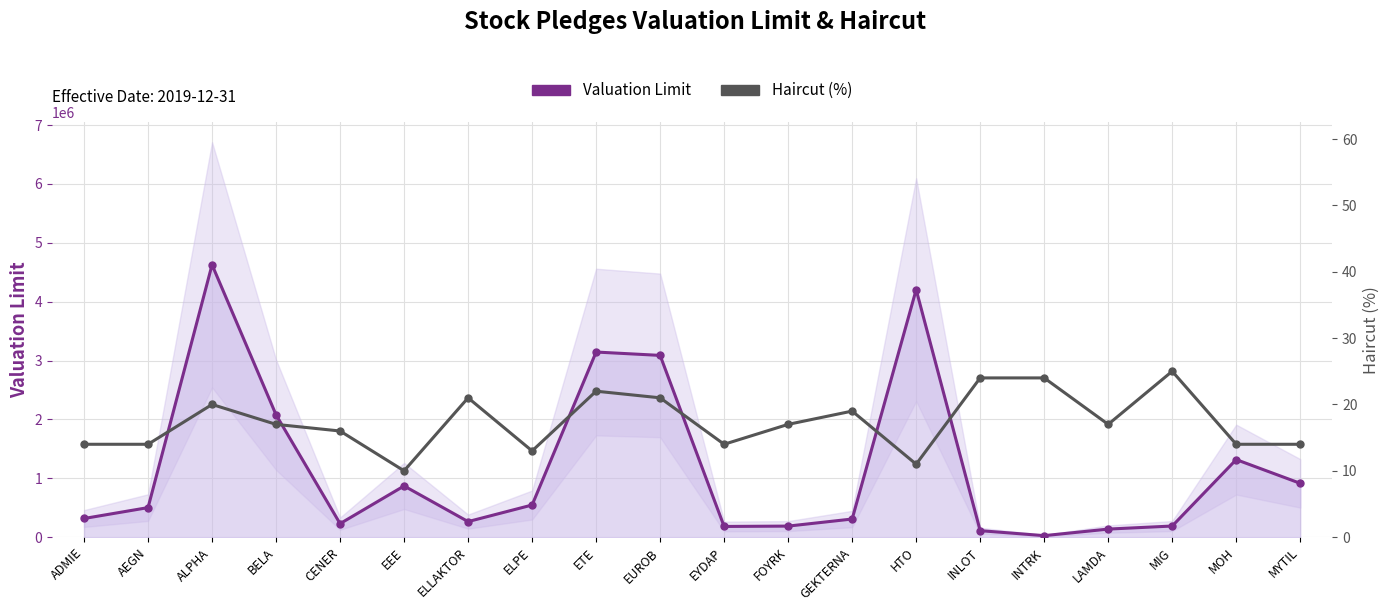

How many data points in Valuation Limit are above 502301?

9